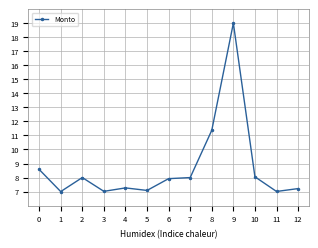

What is the sum of all values?

113.5